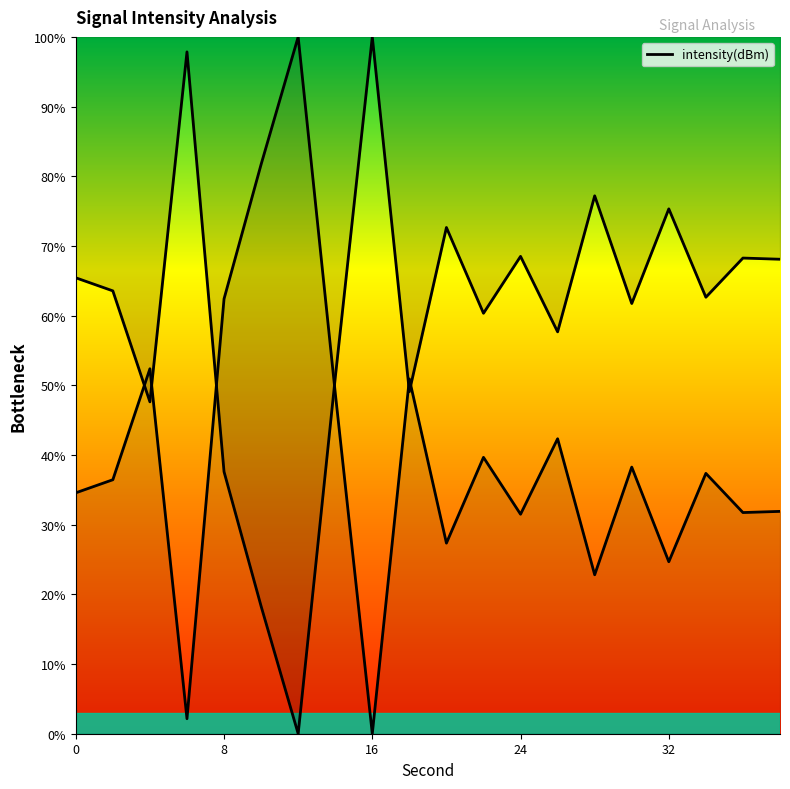

At which category does the chart reach its minimum across all series?

12